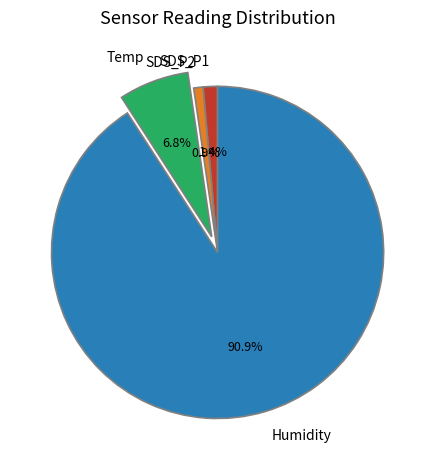

Between Humidity and SDS_P1, which is larger?

Humidity